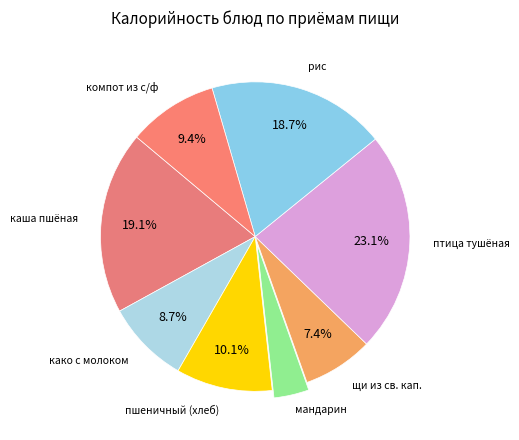

Which slice is the smallest?

мандарин